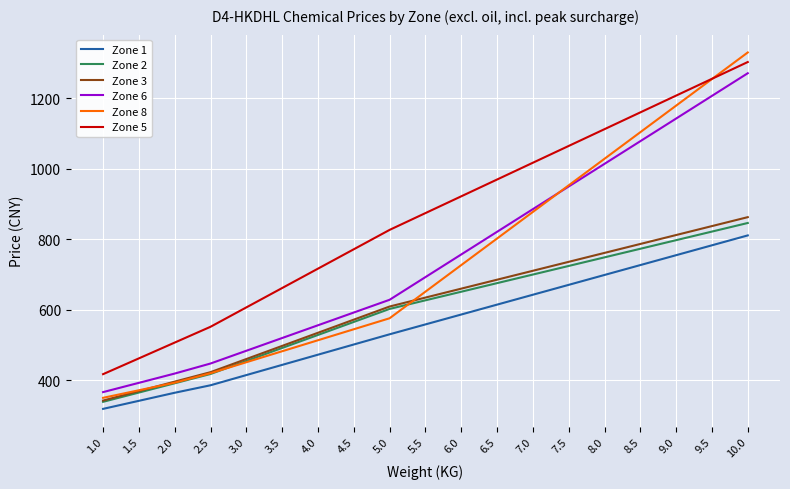

Between 4.0 and 8.0, which series saw the biggest shift?

Zone 8